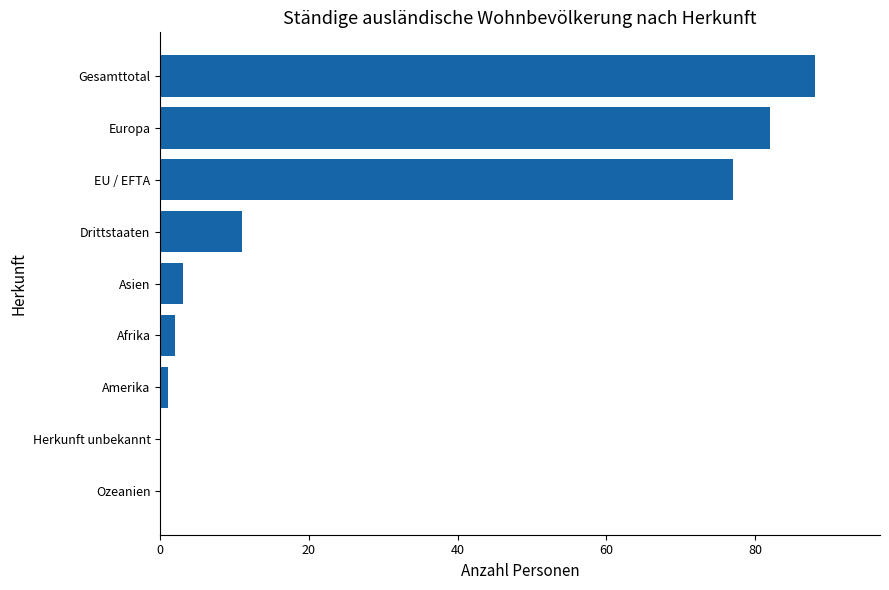

What is the approximate value at Gesamttotal, to the nearest 5?

90